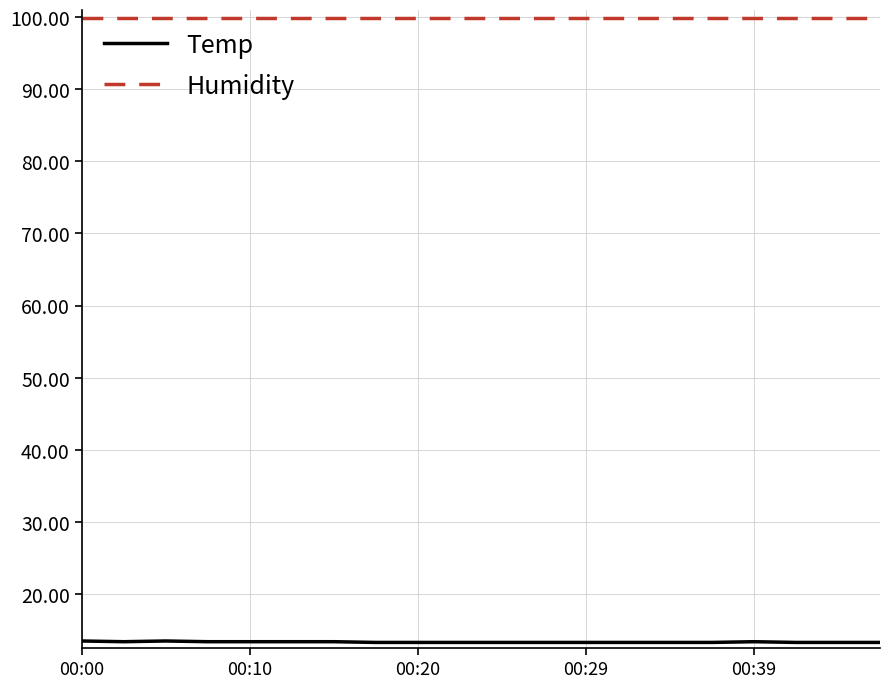

True or false: Temp and Humidity cross at least once.

False